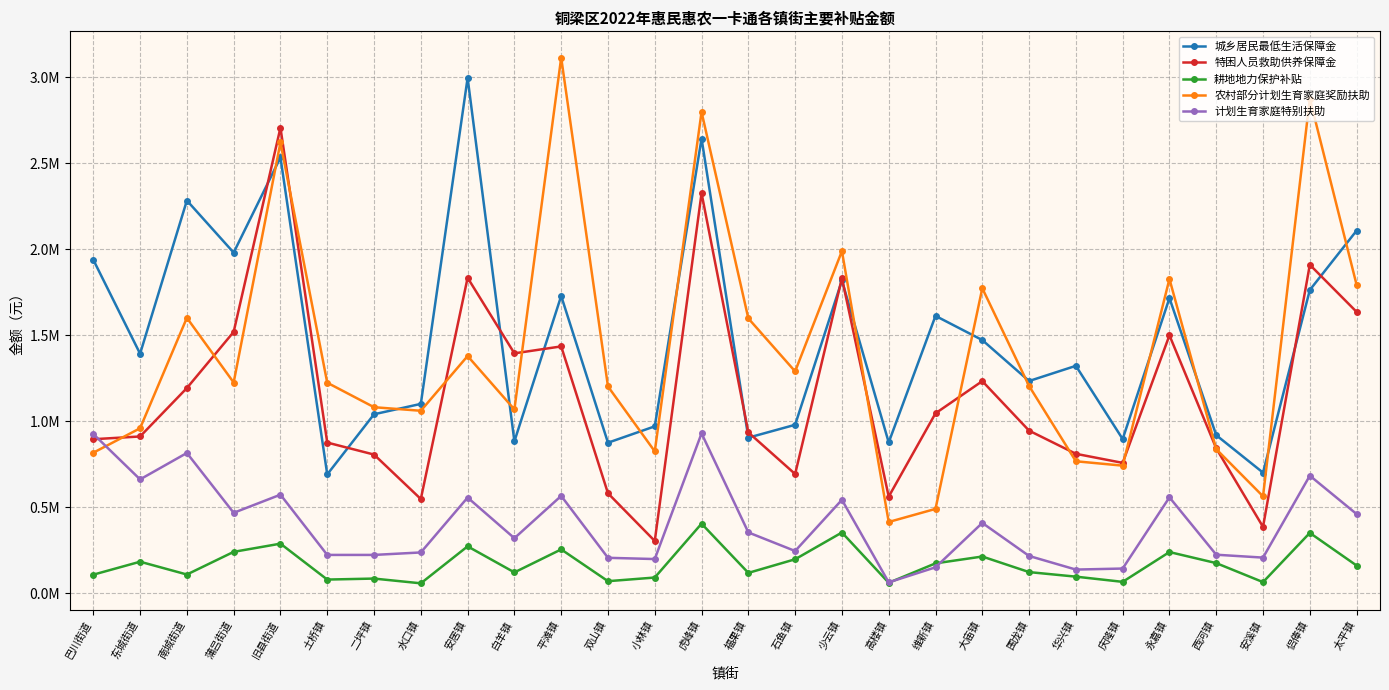

True or false: 特困人员救助供养保障金 has a value of 911960 at 东城街道.

True